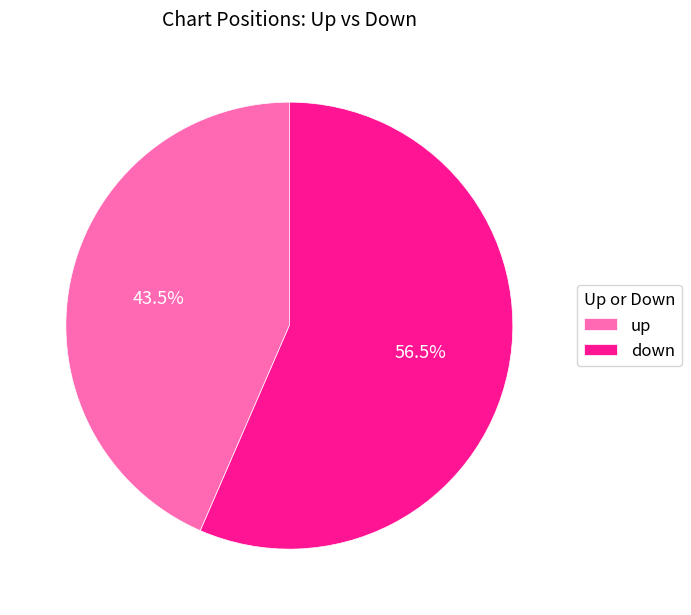

What is the ratio of the value at up to the value at down?

0.8